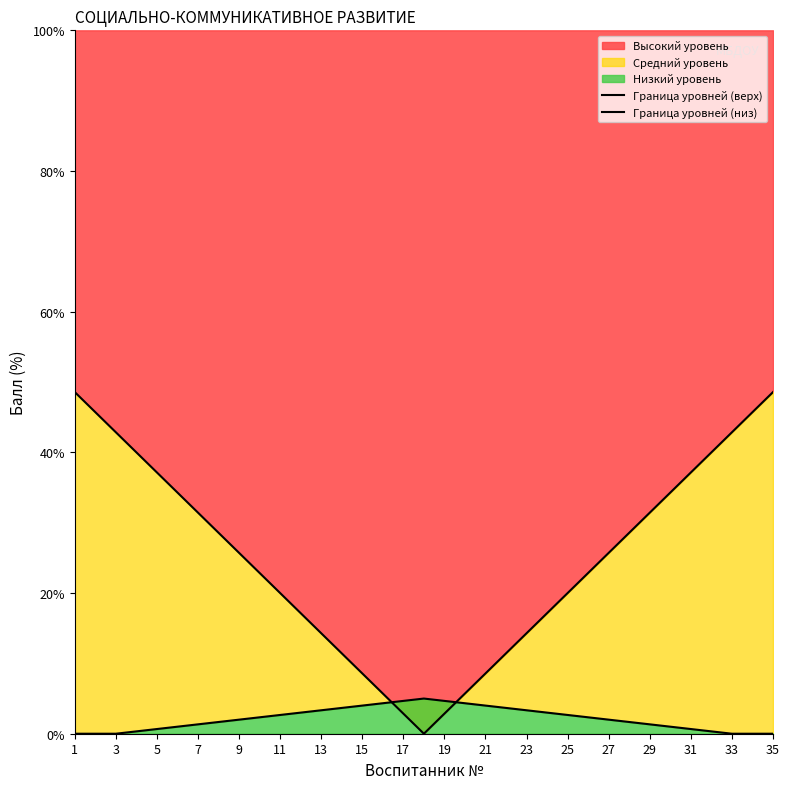

How many lines are shown in the chart?

2